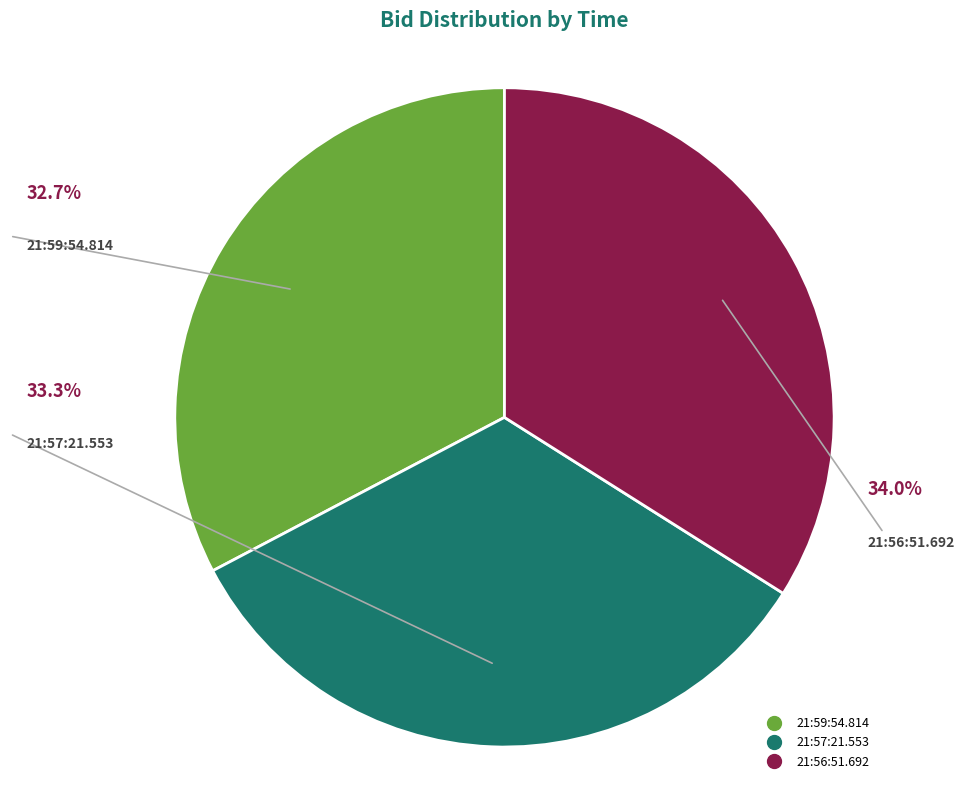

Rank the categories by value from lowest to highest.

21:59:54.814, 21:57:21.553, 21:56:51.692